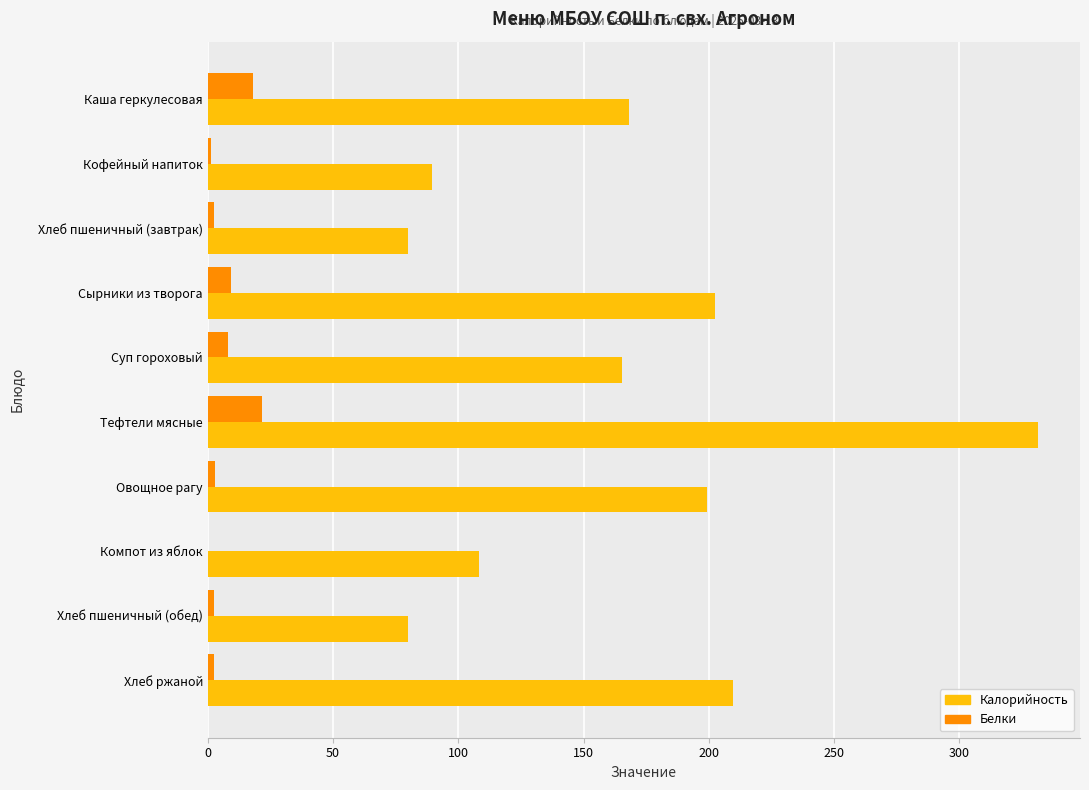

At which category is the sum across all series the highest?

Тефтели мясные